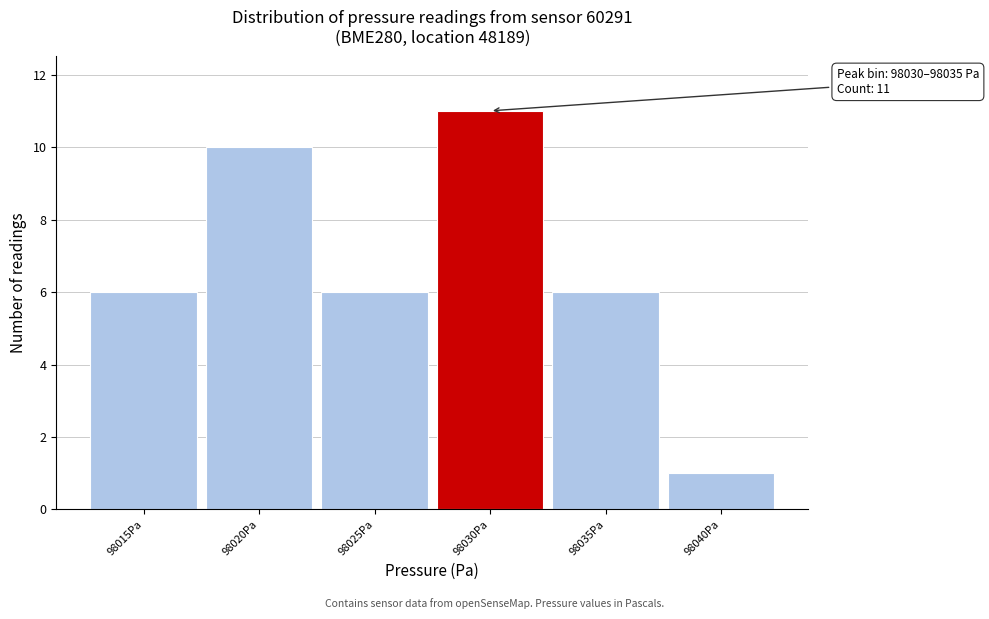

Reading left to right, transcribe all the data shown in this chart.

6	10	6	11	6	1